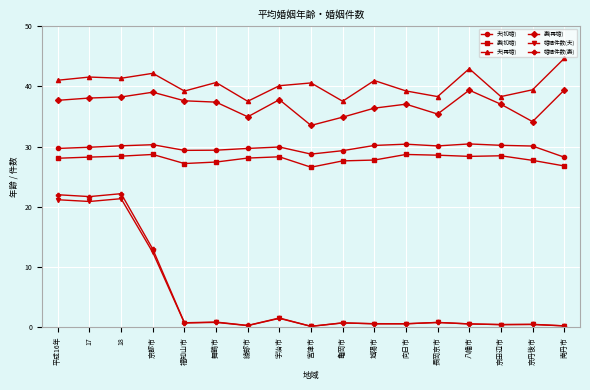

What is the sum of all 妻(初婚) values?

475.1